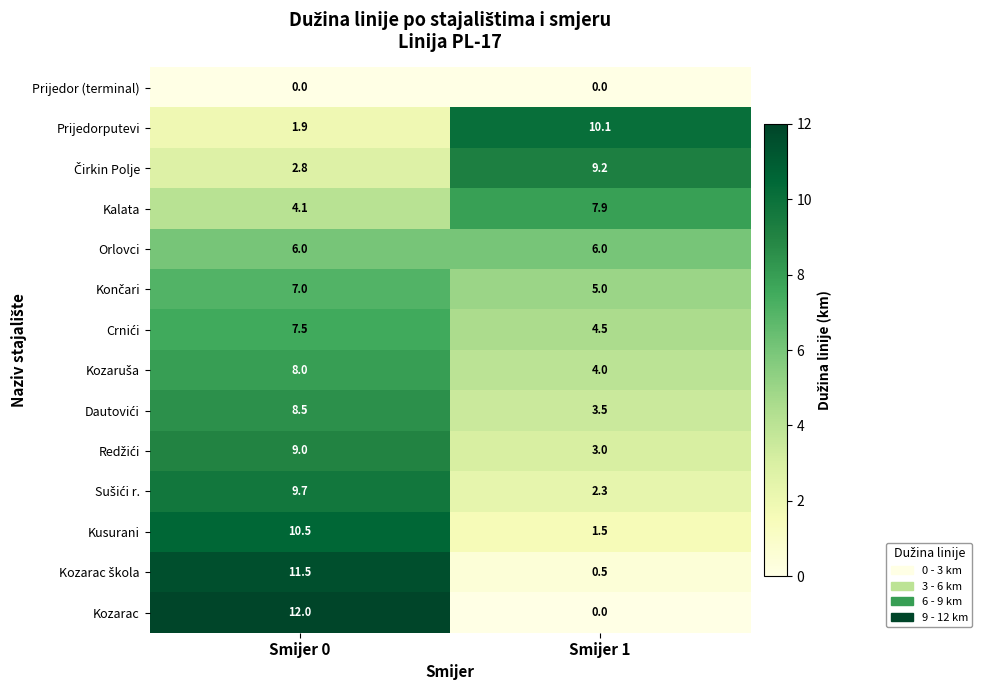

At which label is Prijedorputevi closest to 6?

Smijer 0